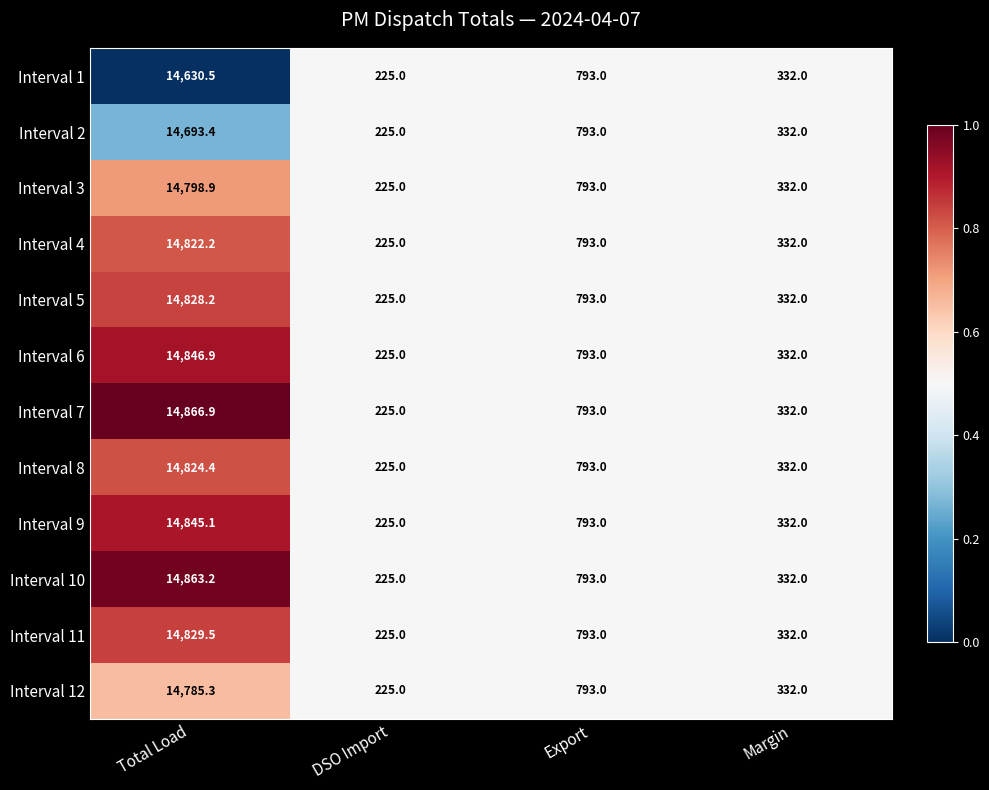

At which label does Interval 12 first exceed 793?

Total Load